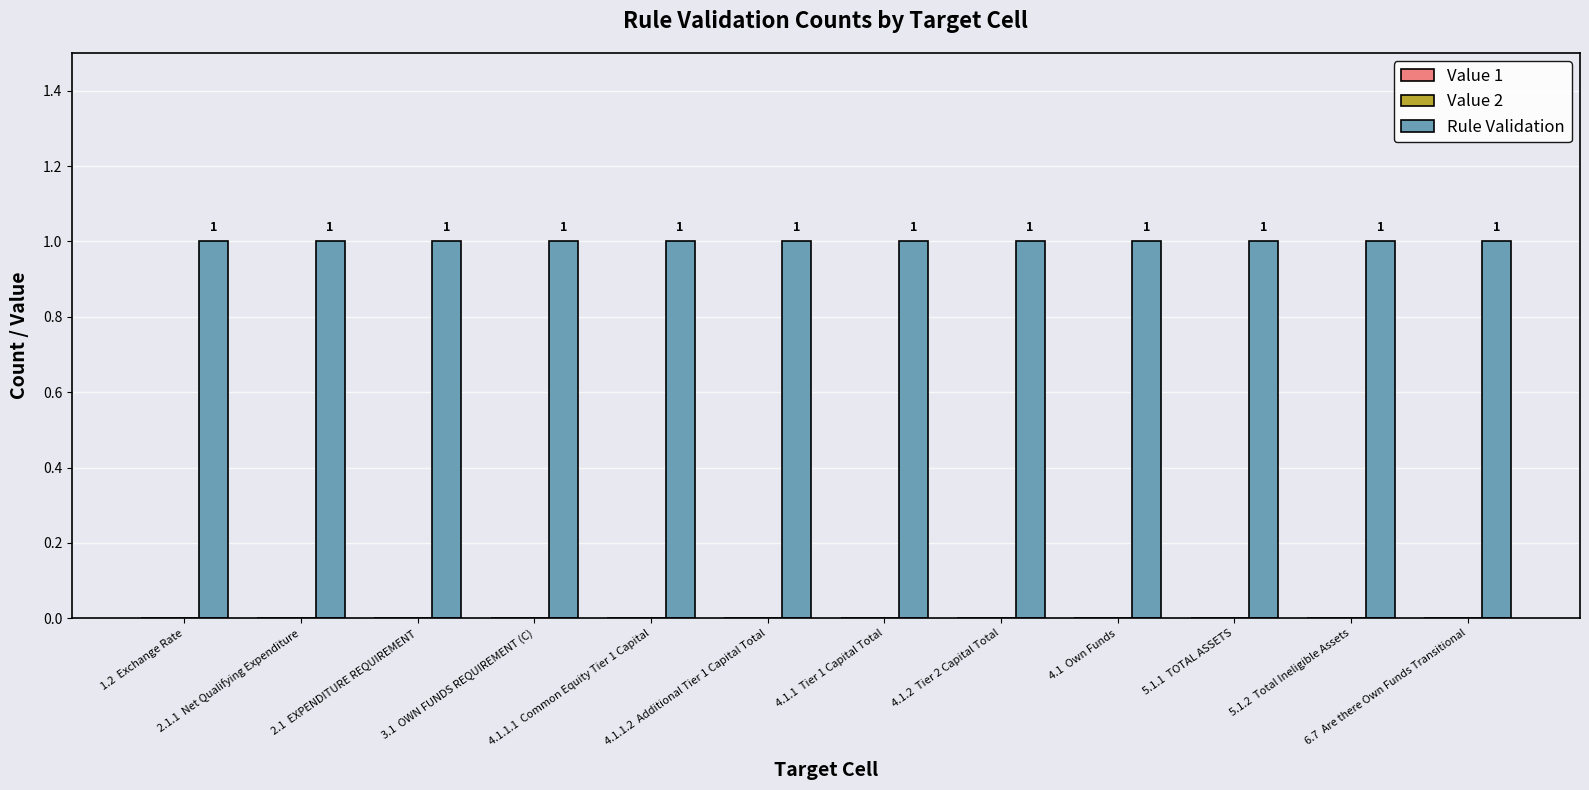

Are the bars horizontal?

No